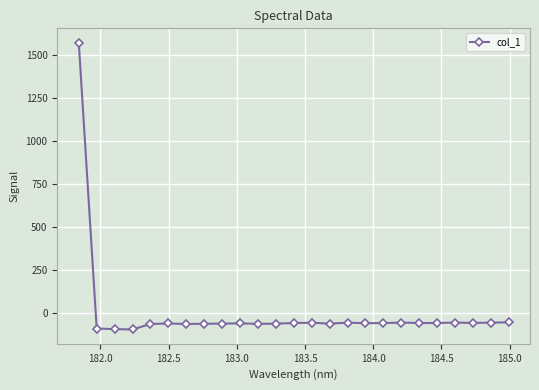

What is the smallest value displayed?

-93.9